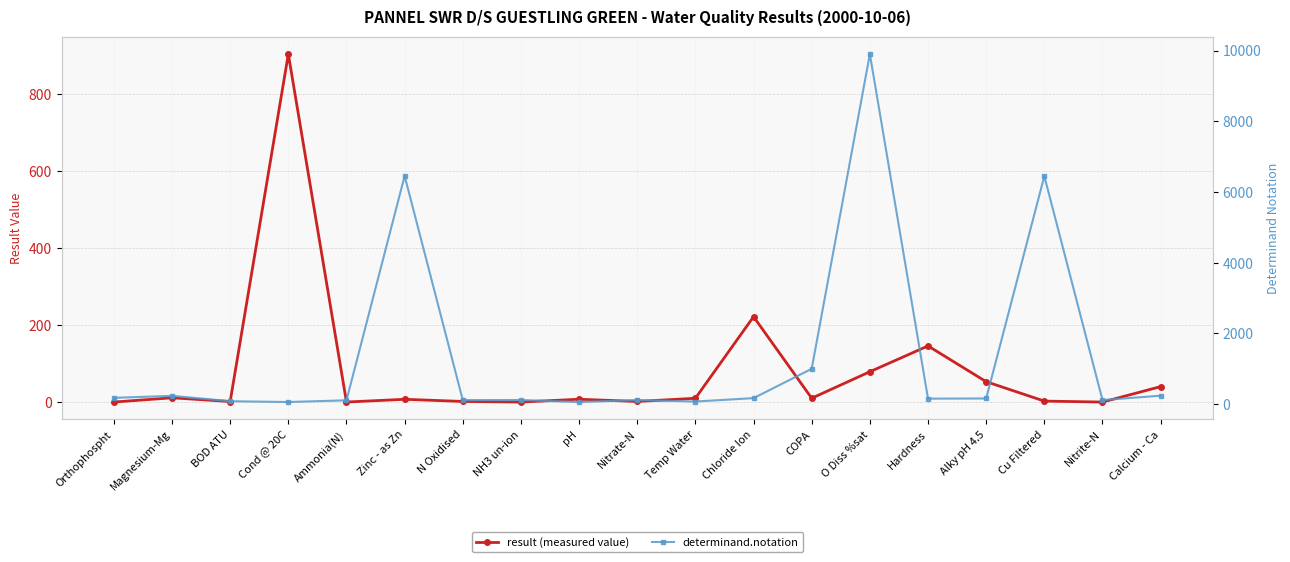

After their last crossing, which series has the higher values: determinand.notation or result (measured value)?

determinand.notation